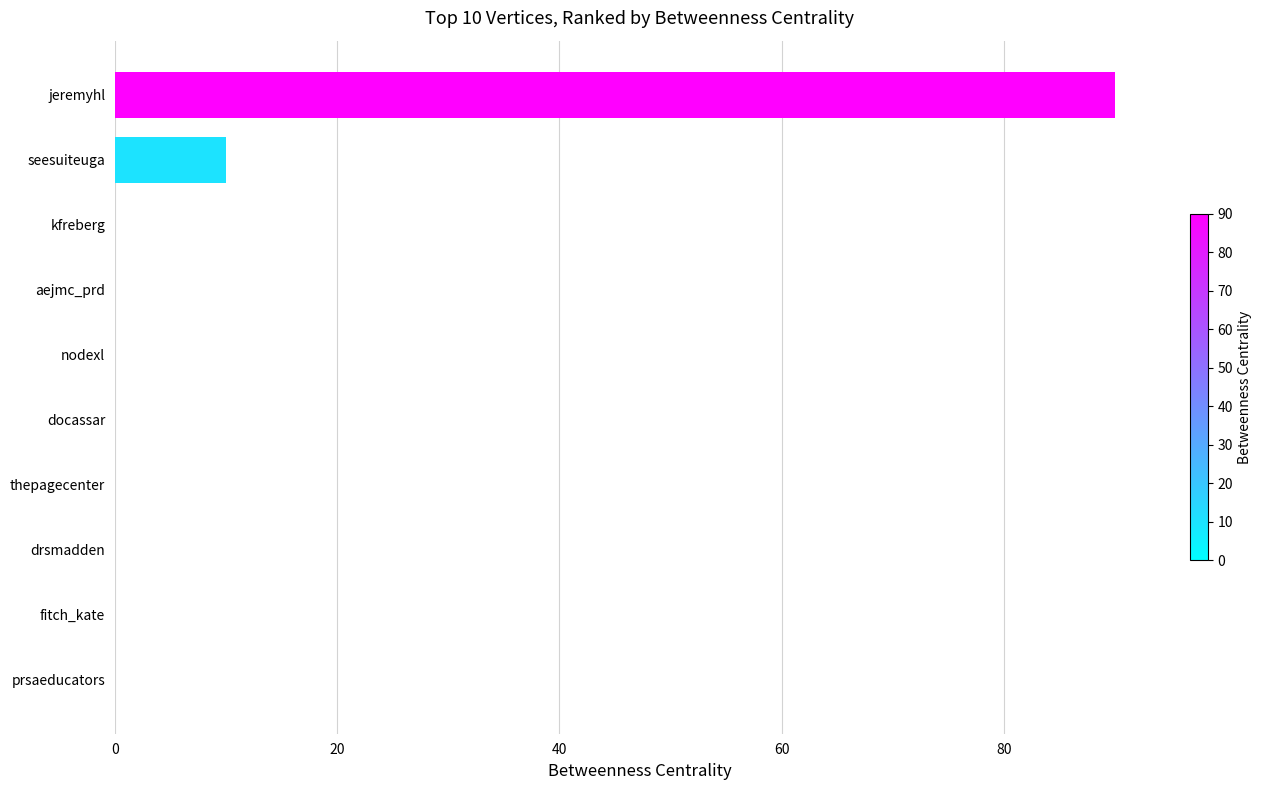

How many series are shown in this chart?

1